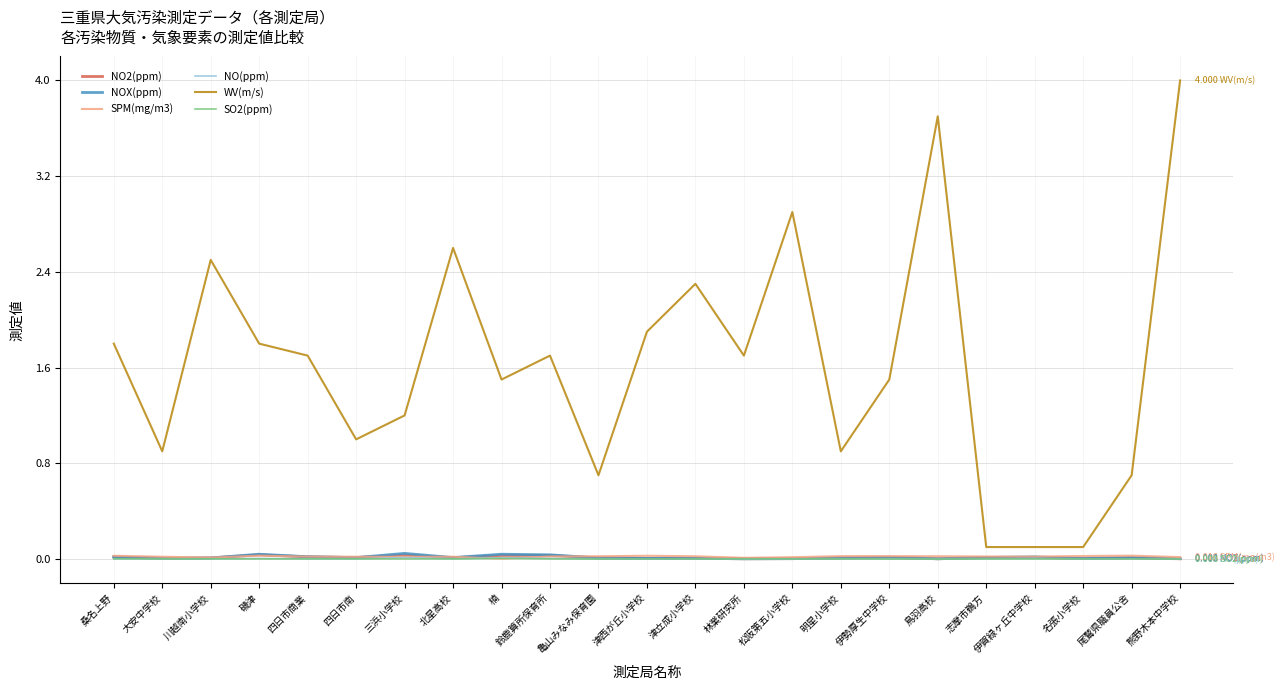

Which series has the widest spread of values?

WV(m/s)